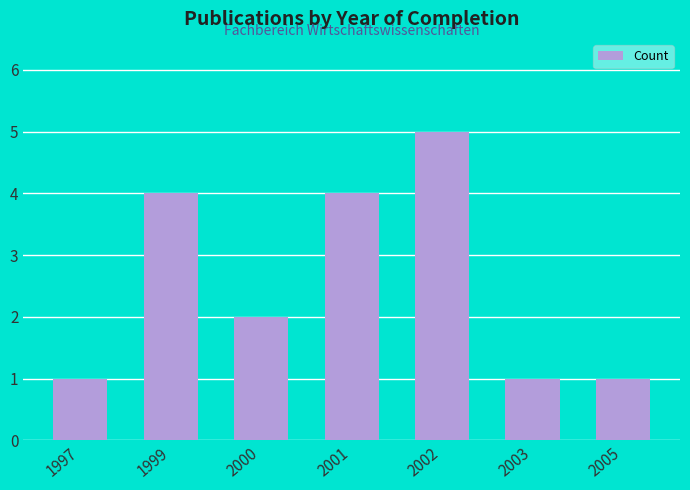

What is the average value?

3